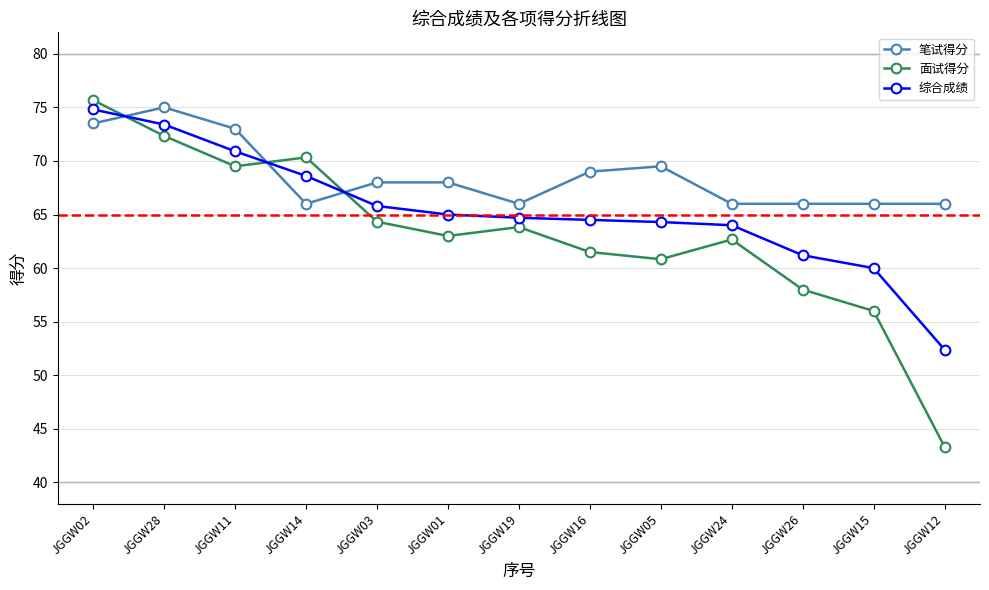

Read the 面试得分 value at JGGW14.

70.3